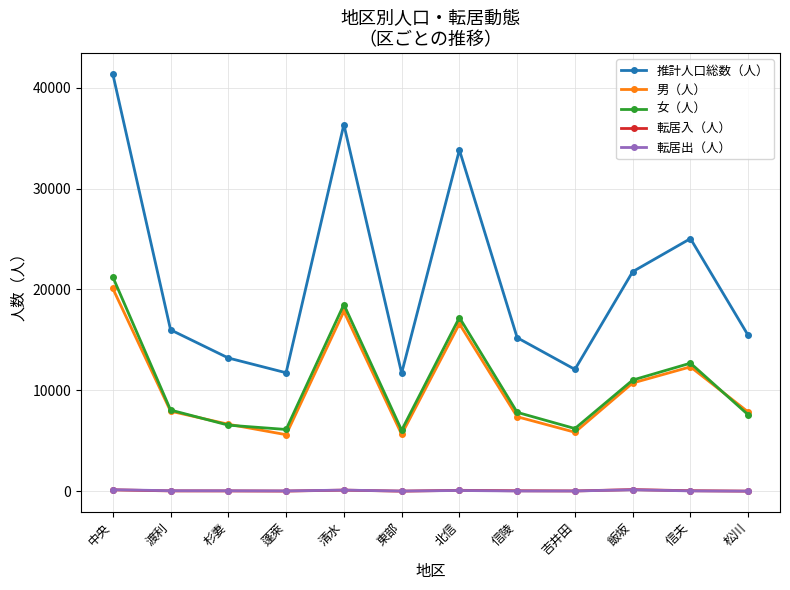

True or false: 推計人口総数（人） has more than 0 points higher than both neighbors.

True